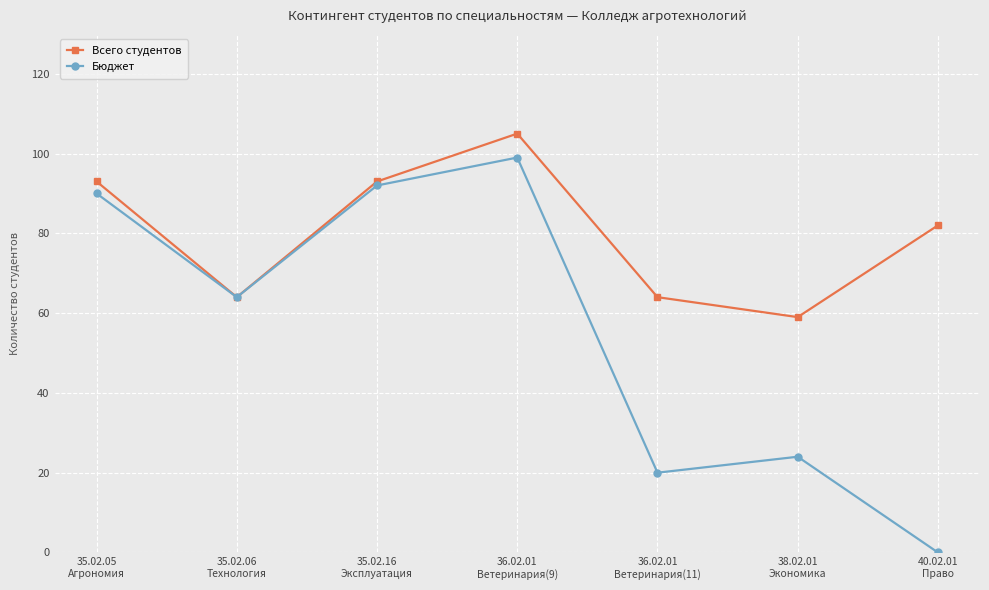

Rank the series by their maximum value, from highest to lowest.

Всего студентов, Бюджет